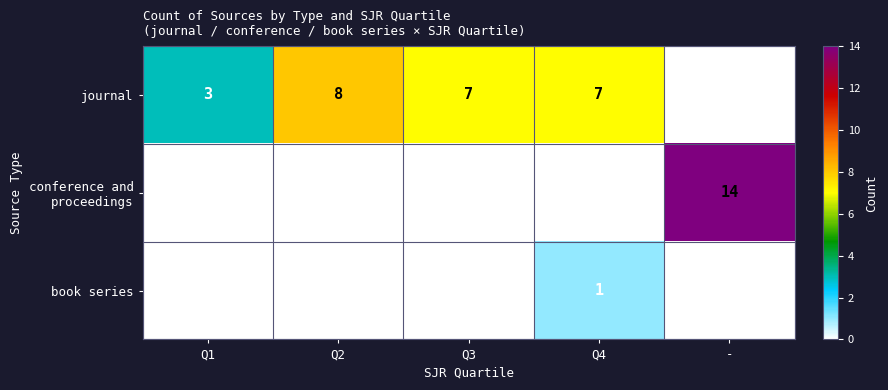

True or false: journal has a value of 7 at Q3.

True